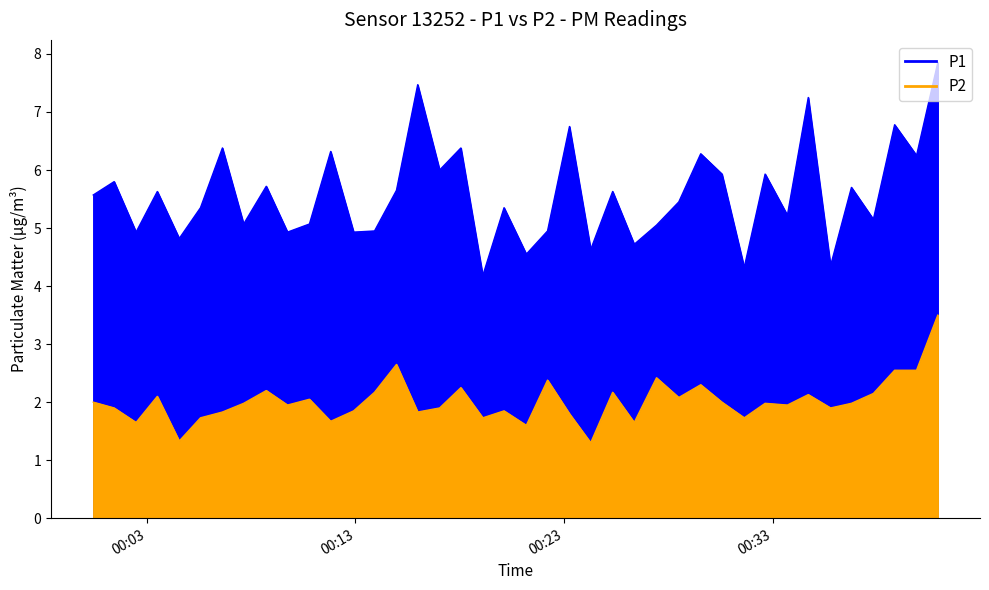

Reading right to left, transcribe all the data shown in this chart.

P1: 7.8	6.2	6.8	5.2	5.7	4.3	7.2	5.2	5.9	4.3	5.9	6.3	5.5	5.0	4.7	5.6	4.6	6.8	5.0	4.5	5.3	4.2	6.4	6.0	7.5	5.7	5.0	4.9	6.3	5.1	4.9	5.7	5.1	6.4	5.3	4.8	5.6	4.9	5.8	5.6
P2: 3.5	2.5	2.5	2.1	2.0	1.9	2.1	1.9	2.0	1.7	2.0	2.3	2.1	2.4	1.6	2.2	1.3	1.8	2.4	1.6	1.9	1.7	2.2	1.9	1.8	2.6	2.2	1.9	1.7	2.0	1.9	2.2	2.0	1.8	1.7	1.3	2.1	1.6	1.9	2.0